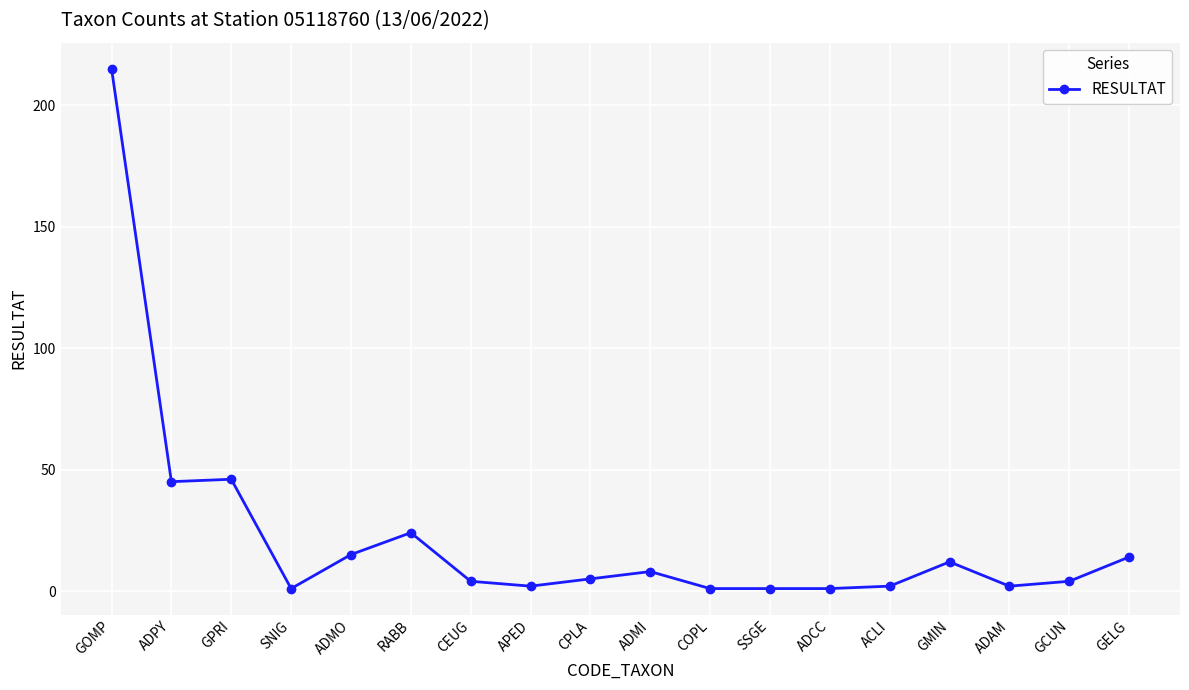

Reading left to right, what are all the values shown in this chart?

GOMP=215	ADPY=45	GPRI=46	SNIG=1	ADMO=15	RABB=24	CEUG=4	APED=2	CPLA=5	ADMI=8	COPL=1	SSGE=1	ADCC=1	ACLI=2	GMIN=12	ADAM=2	GCUN=4	GELG=14